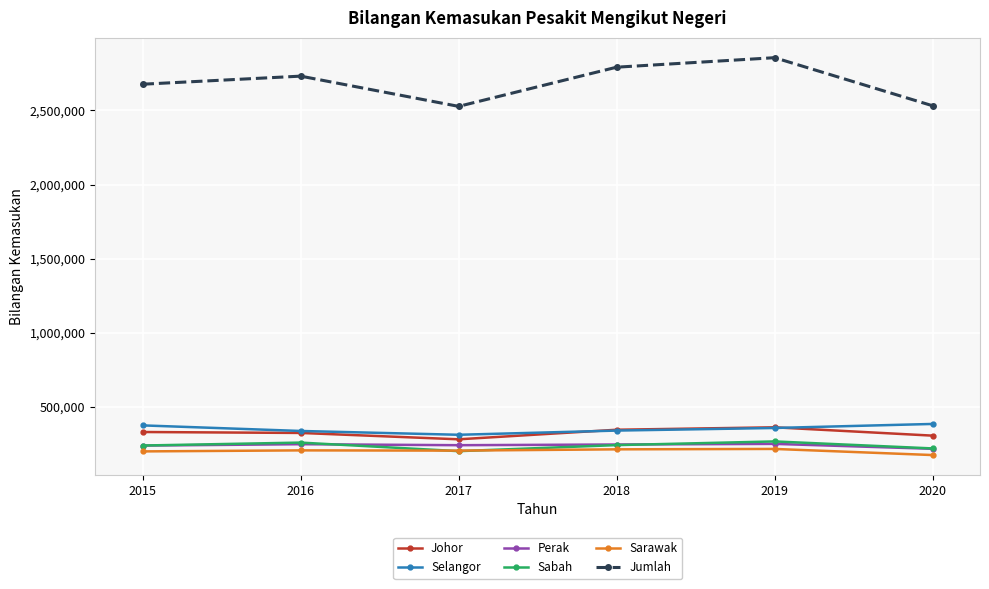

True or false: Perak and Sarawak cross at least once.

False